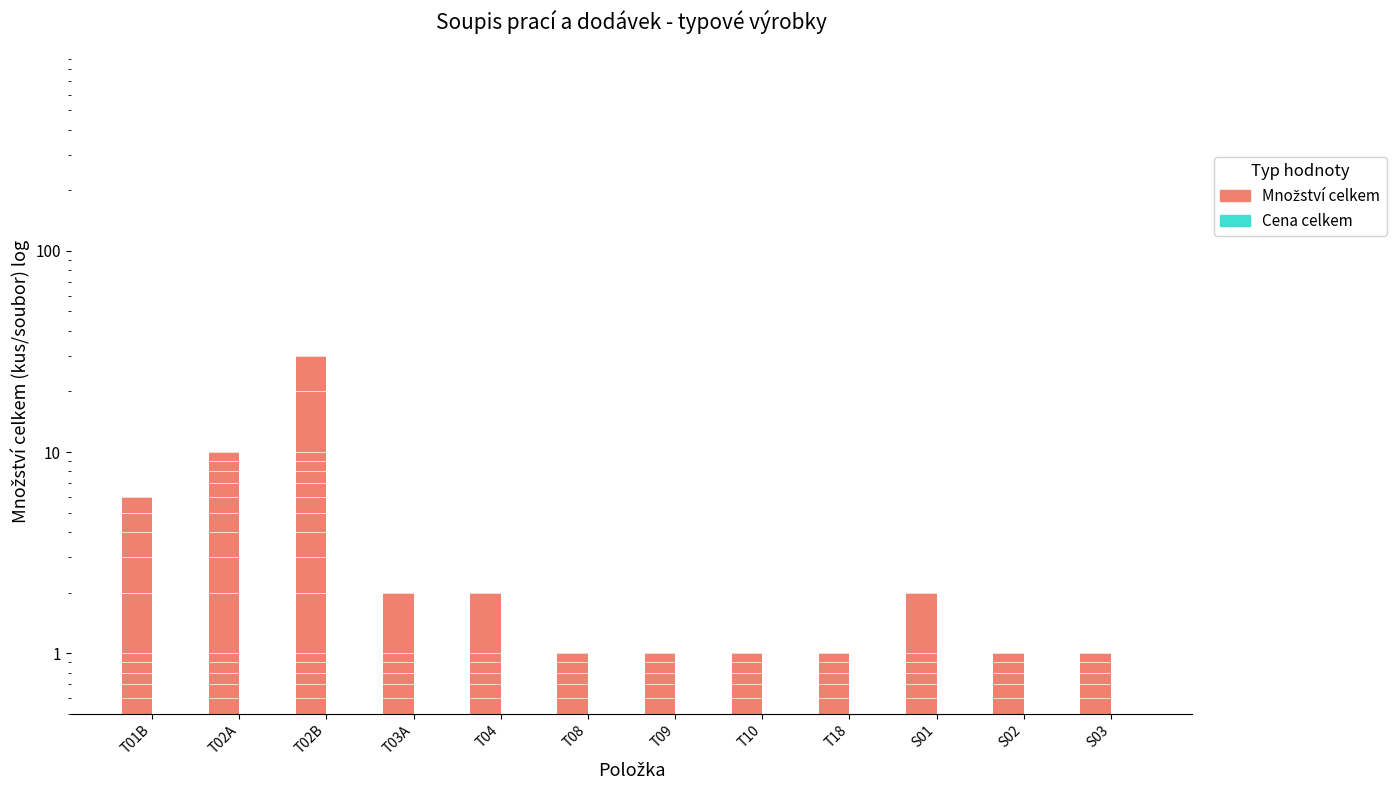

Read the Množství celkem value at S02.

1.0